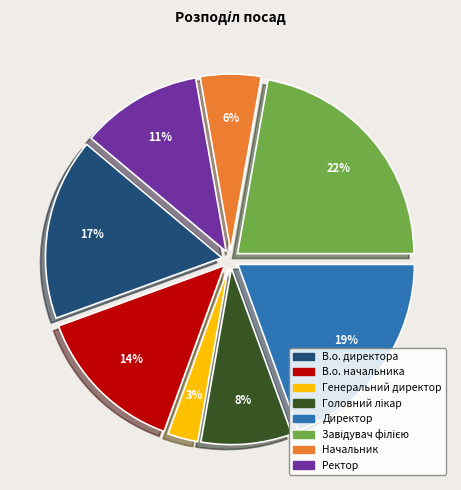

Combined, do Генеральний директор and Начальник account for over 50%?

No